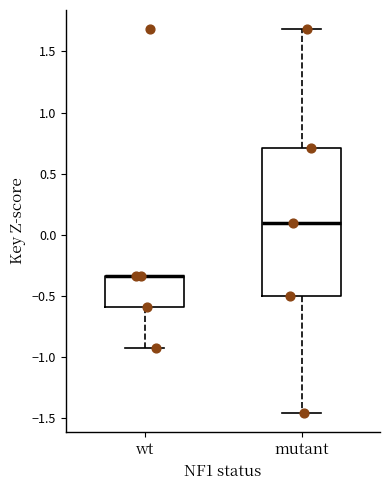

Where is the lower edge of the box for wt on the y-axis? The values are not printed on the chart, so give them approximately, as read against the axis.

-0.60